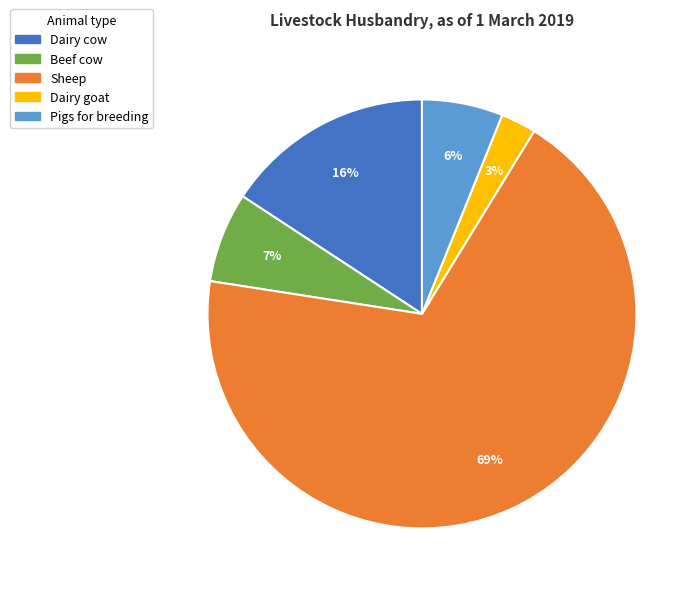

Which slice represents more than half of the pie?

Sheep